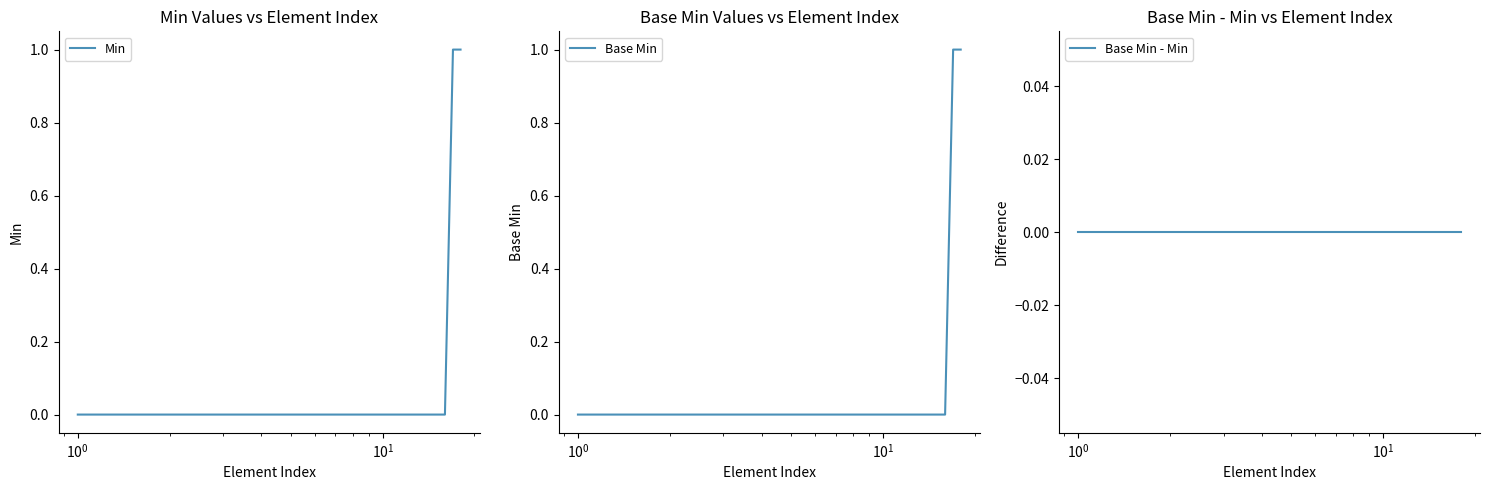

List the series in order of their peak value, highest first.

Min, Base Min, Base Min - Min